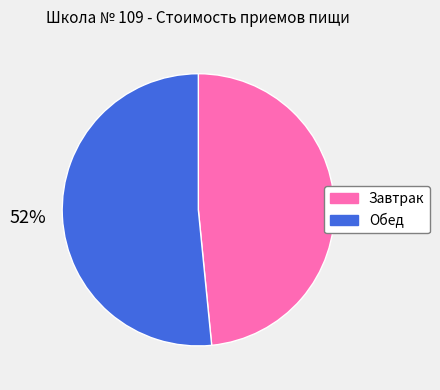

To the nearest percent, what is the average slice percentage?

50%